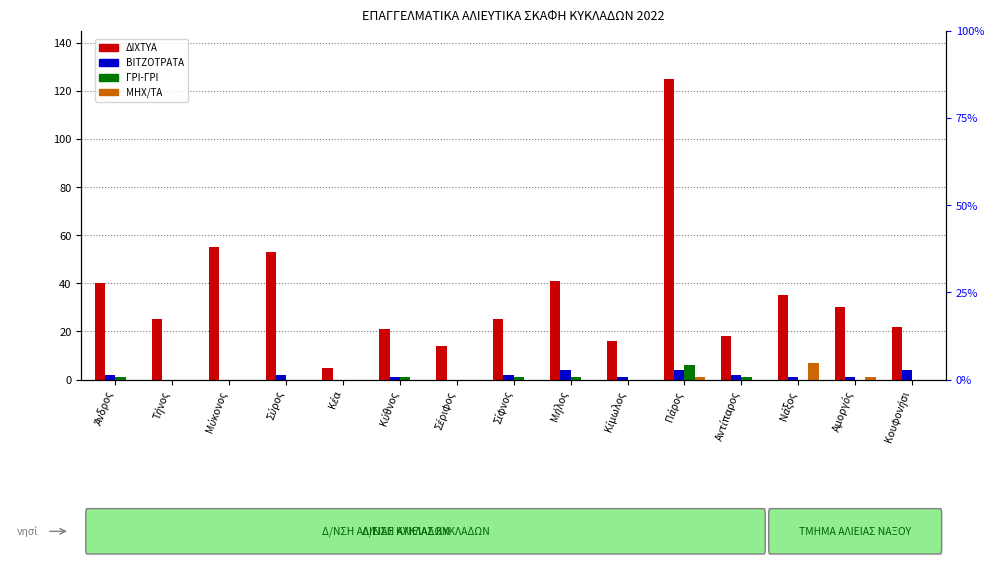

What is the total value across all series at Μύκονος?

55